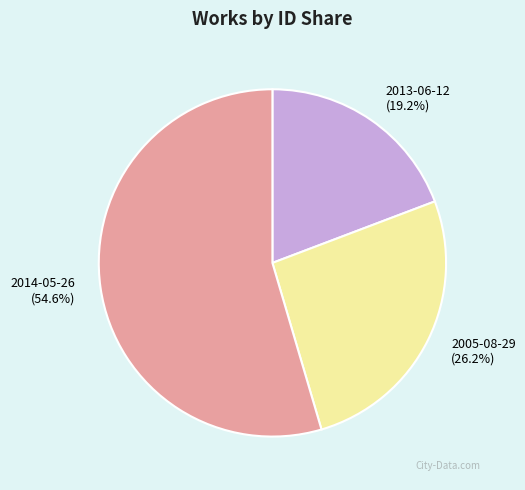

What percentage do 2014-05-26 and 2005-08-29 together represent?

80.8%